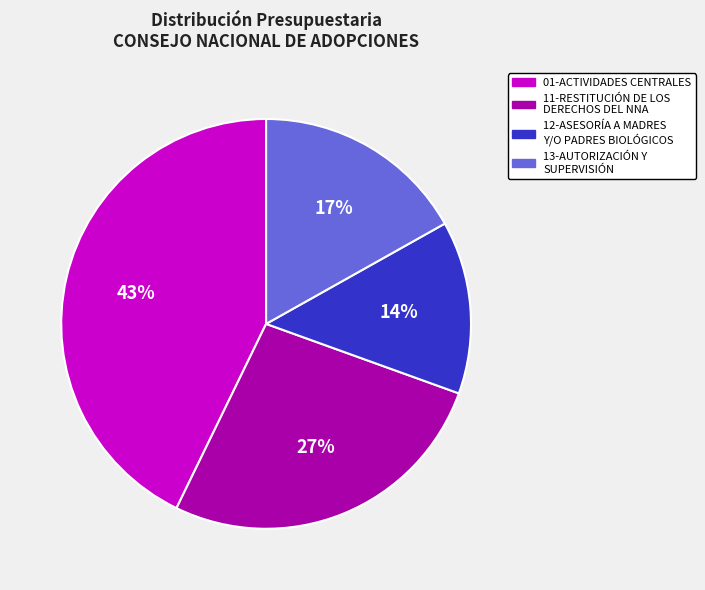

Is there any slice that represents more than half of the pie?

No